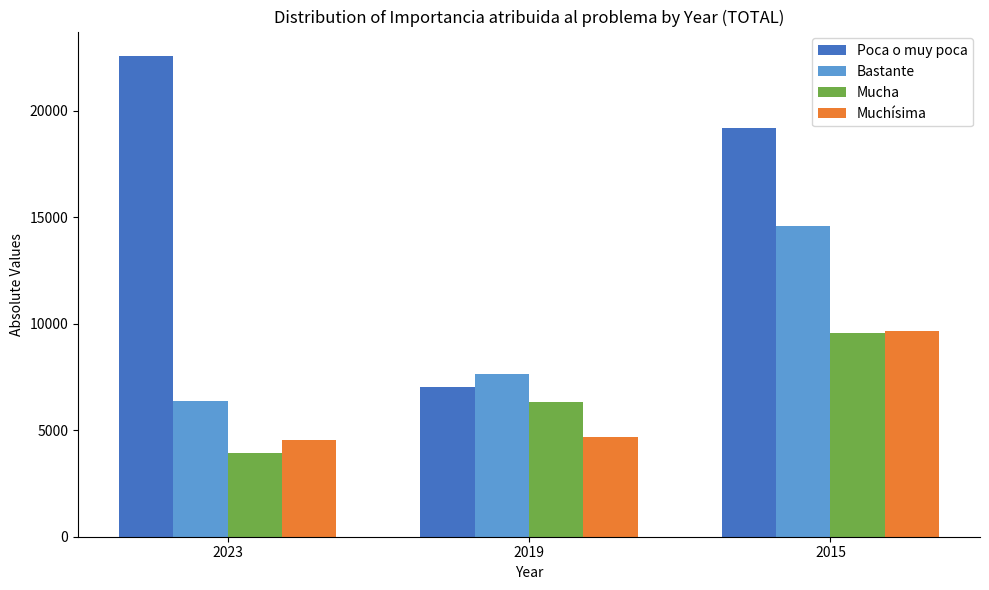

Count the number of data series in this chart.

4